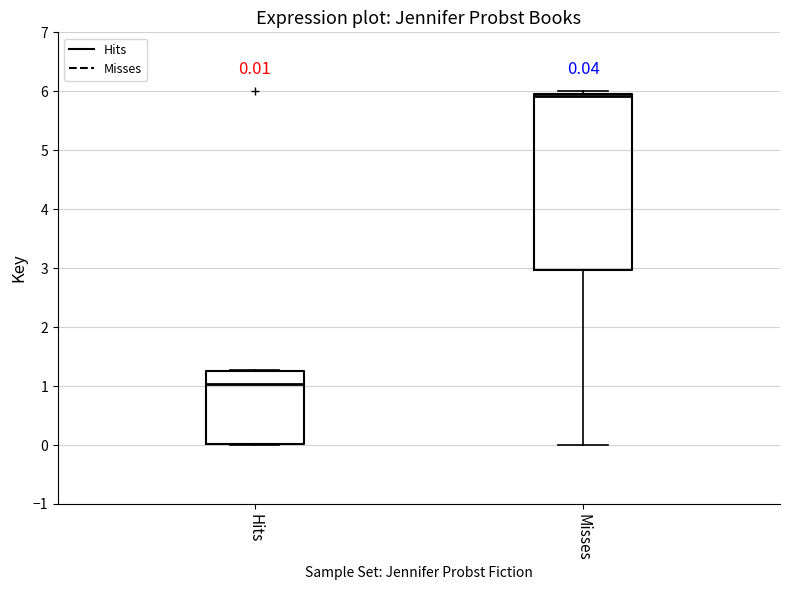

Which box has the lowest median line?

Hits